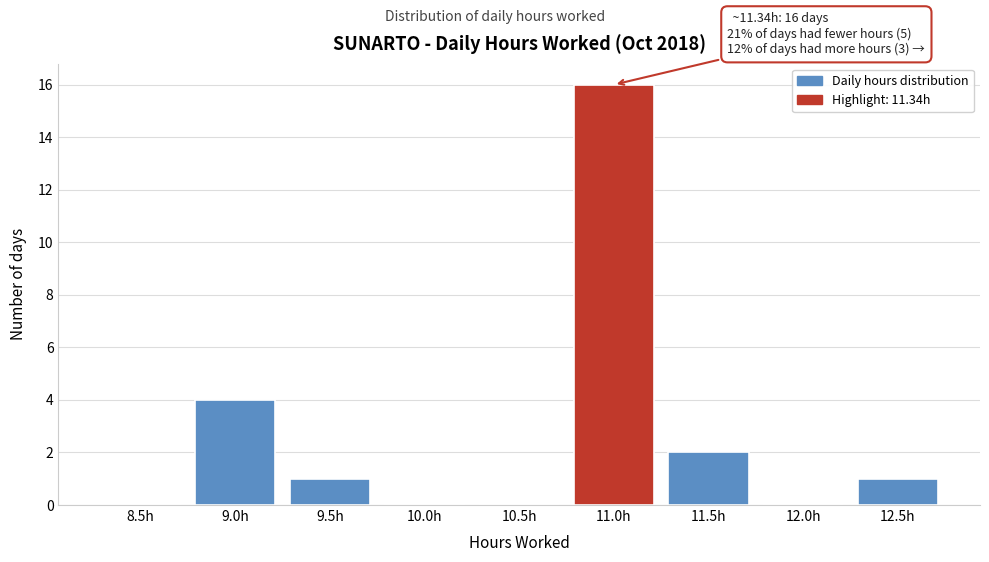

Reading right to left, transcribe all the data shown in this chart.

12.5h=1	12.0h=0	11.5h=2	11.0h=16	10.5h=0	10.0h=0	9.5h=1	9.0h=4	8.5h=0